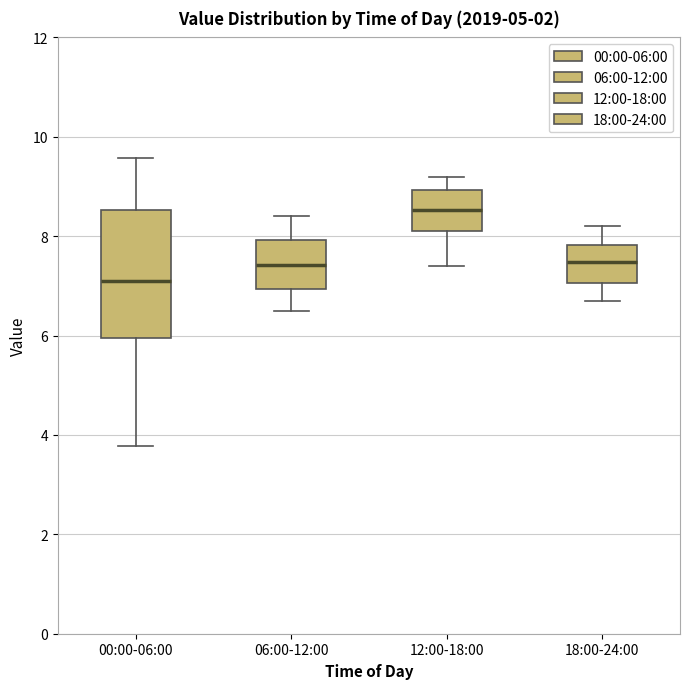

Reading left to right, transcribe this box plot: for each box, give where its median line is, the range the box spans, and where its two whiskers end, as read against the y-axis. The values are not printed on the chart, so give them approximately, as read against the axis.

00:00-06:00: median 7.0, box 6.0 to 8.6, whiskers 3.8 to 9.6
06:00-12:00: median 7.4, box 7.0 to 8.0, whiskers 6.6 to 8.4
12:00-18:00: median 8.6, box 8.2 to 9.0, whiskers 7.4 to 9.2
18:00-24:00: median 7.4, box 7.0 to 7.8, whiskers 6.8 to 8.2